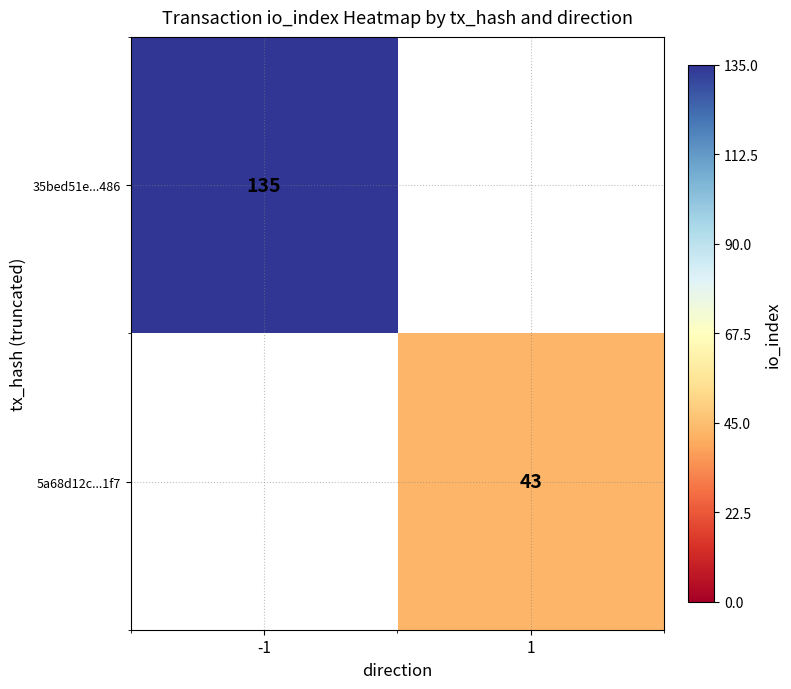

What is the sum of all 35bed51e...486 values?

135